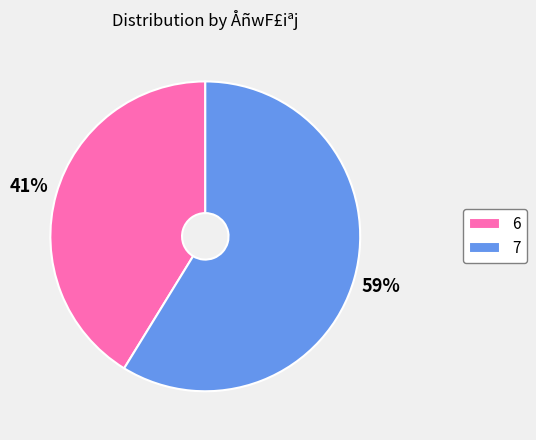

Is it true that 6 is 29% of the pie?

False